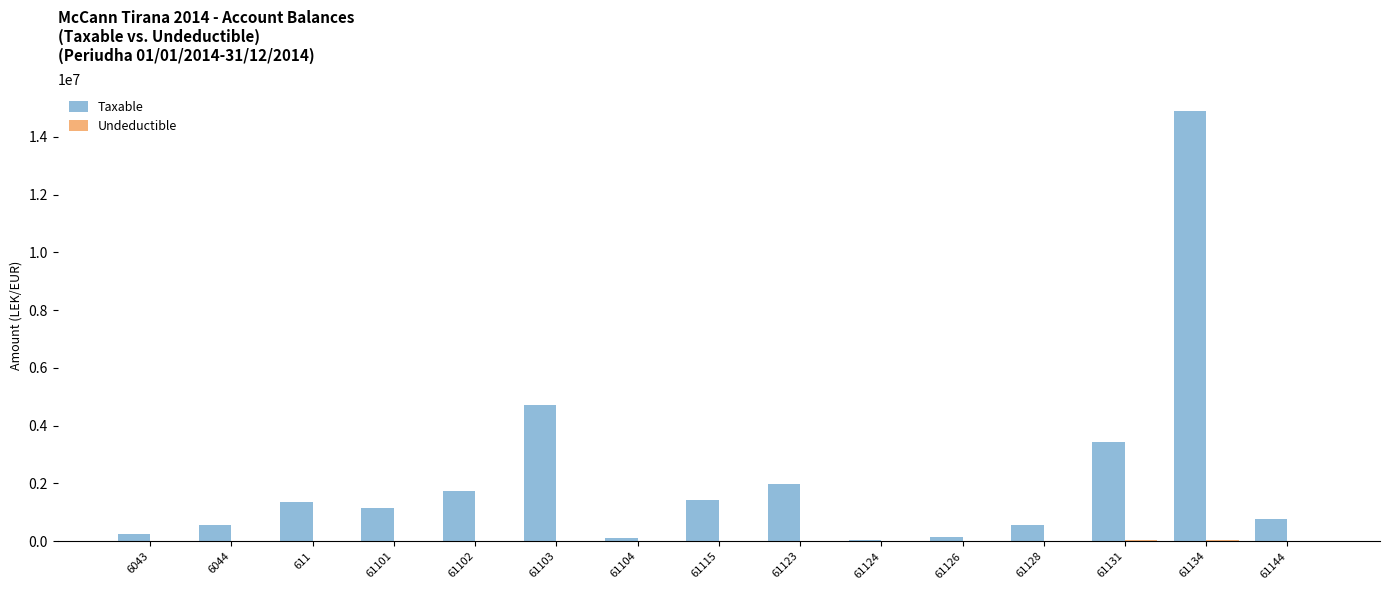

Which series has the largest total across all categories?

Taxable